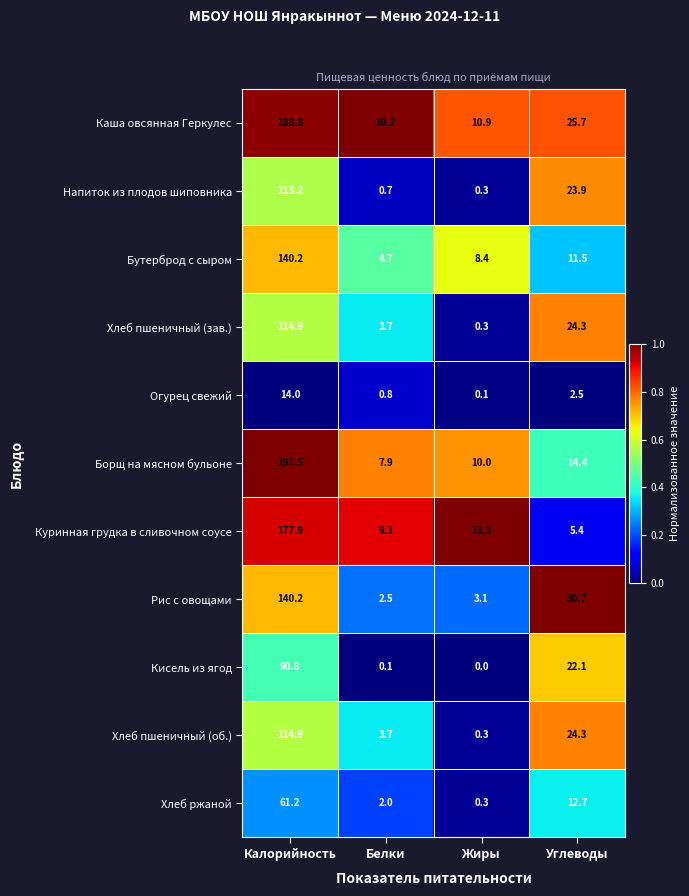

At which category is the sum across all series the highest?

Калорийность